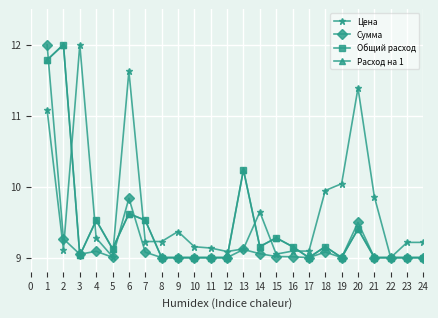

Reading left to right, list all the values displayed in this chart.

Цена: 11.1	9.1	12.0	9.3	9.0	11.6	9.2	9.2	9.4	9.2	9.1	9.1	9.1	9.6	9.0	9.1	9.1	9.9	10.0	11.4	9.9	9.0	9.2	9.2
Сумма: 12.0	9.3	9.0	9.1	9.0	9.8	9.1	9.0	9.0	9.0	9.0	9.0	9.1	9.1	9.0	9.0	9.0	9.1	9.0	9.5	9.0	9.0	9.0	9.0
Общий расход: 11.8	12.0	9.0	9.5	9.1	9.6	9.5	9.0	9.0	9.0	9.0	9.0	10.2	9.2	9.3	9.2	9.0	9.2	9.0	9.4	9.0	9.0	9.0	9.0
Расход на 1: 11.8	12.0	9.0	9.5	9.1	9.6	9.5	9.0	9.0	9.0	9.0	9.0	10.2	9.2	9.3	9.2	9.0	9.2	9.0	9.4	9.0	9.0	9.0	9.0